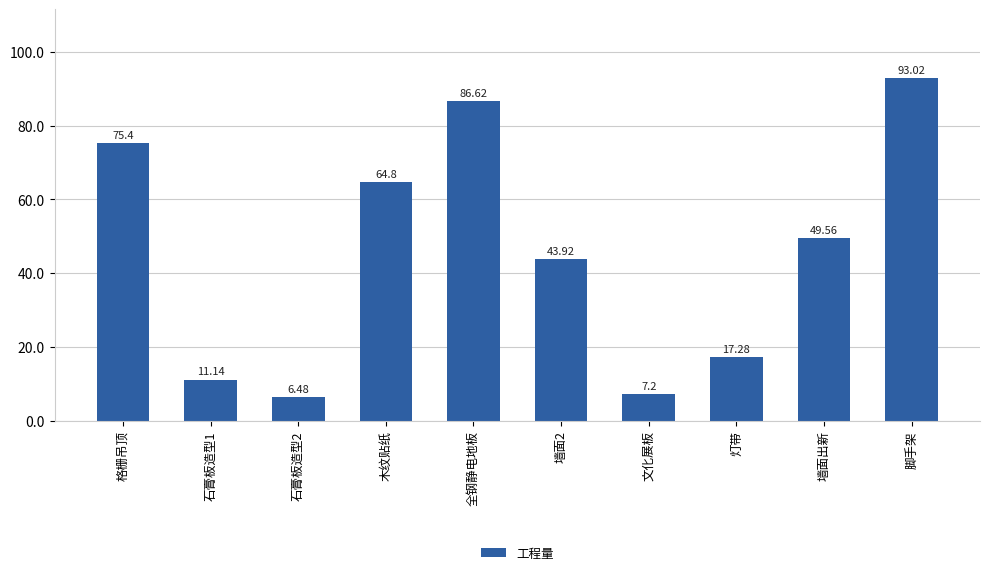

What is the value of the 9th bar from the left?

49.6